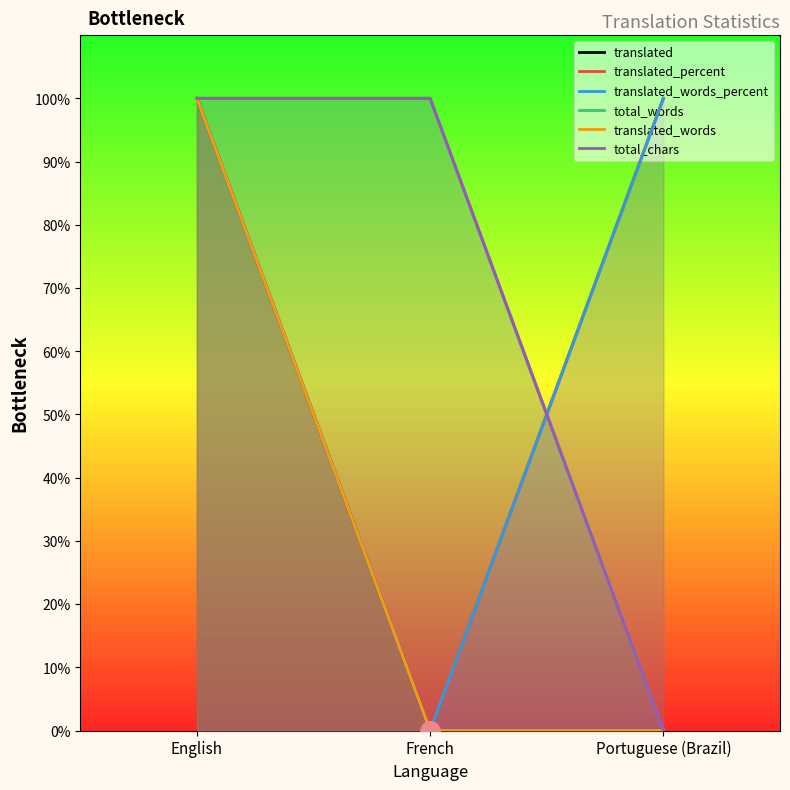

Reading right to left, list all the values displayed in this chart.

translated: 0	0	100
translated_percent: 100	0	100
translated_words_percent: 100	0	100
total_words: 0	100	100
translated_words: 0	0	100
total_chars: 0	100	100